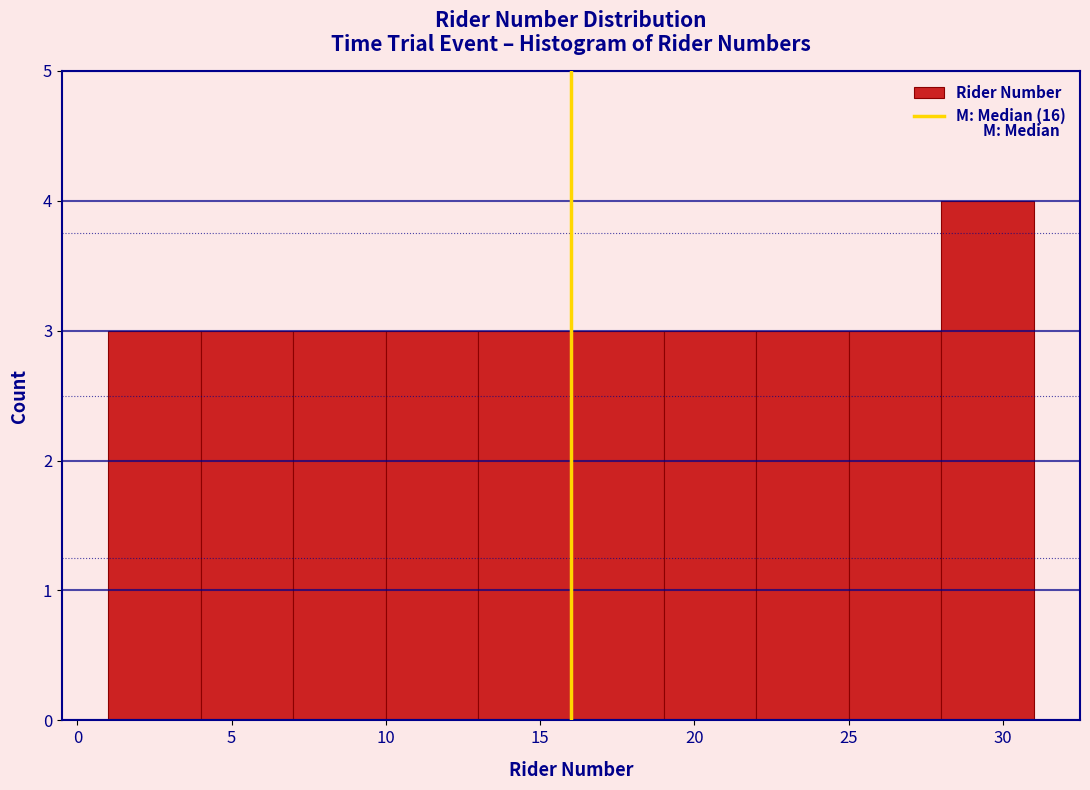

Reading left to right, list every bar in this chart as the range it spans on the x-axis followed by its height. The values are not printed on the chart, so give them approximately, as read against the axis.

1 to 4: 3
4 to 7: 3
7 to 10: 3
10 to 13: 3
13 to 16: 3
16 to 19: 3
19 to 22: 3
22 to 25: 3
25 to 28: 3
28 to 31: 4